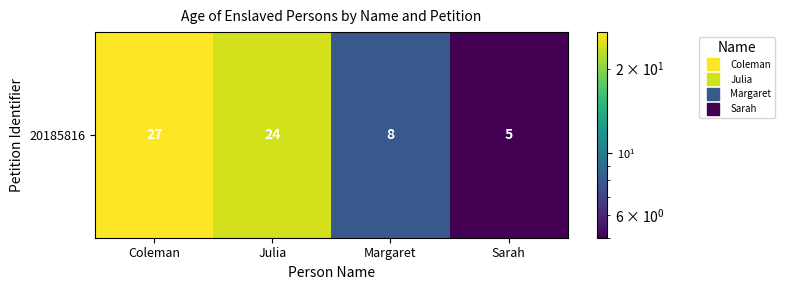

Is it true that the value at Julia is 24?

True